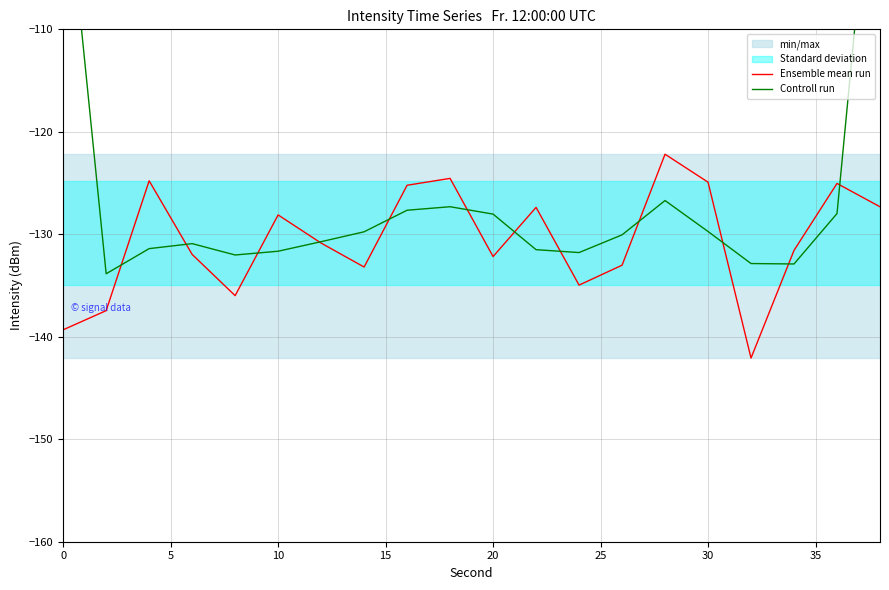

Rank the series by their maximum value, from highest to lowest.

Controll run, Ensemble mean run